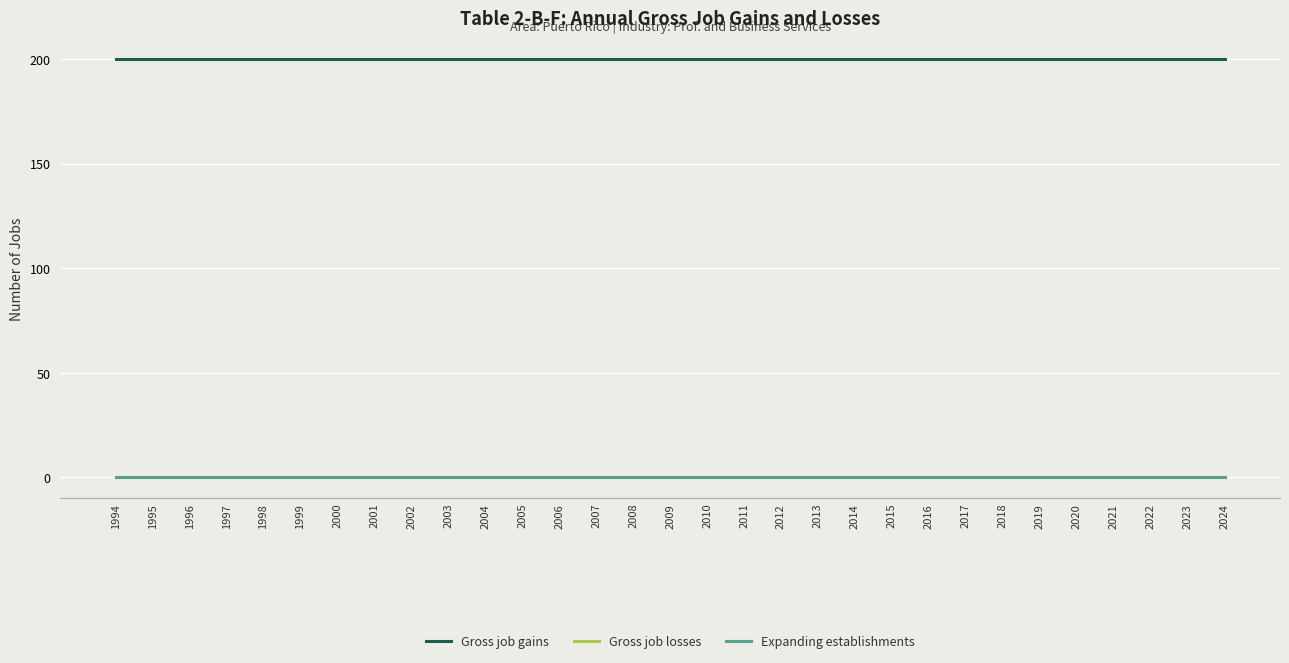

Is this an area chart (filled region under the line)?

No